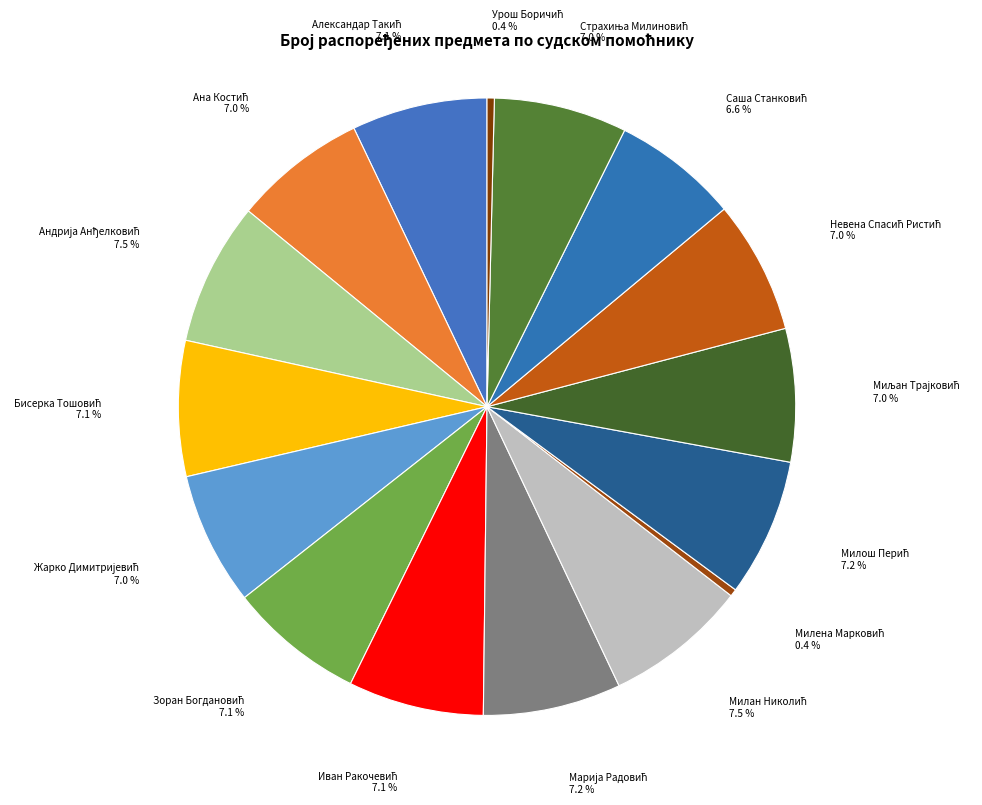

How many segments does this pie chart have?

16